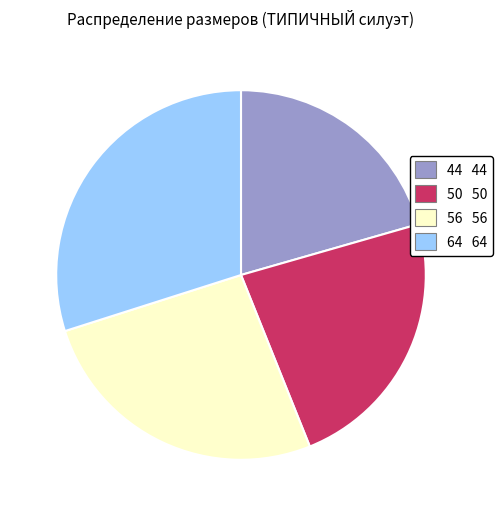

Does any single category account for the majority?

No